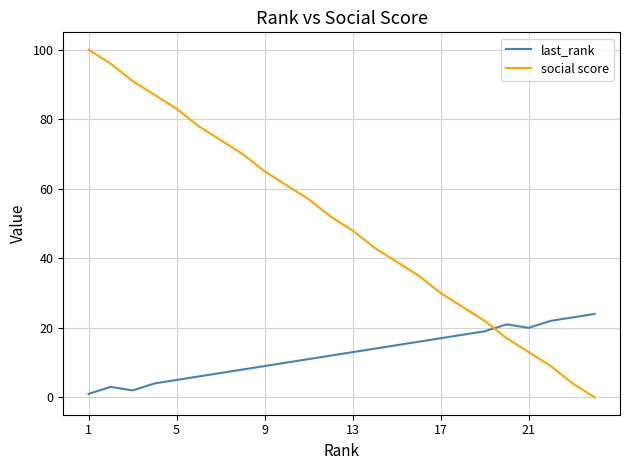

True or false: last_rank and social score intersect in this chart.

True